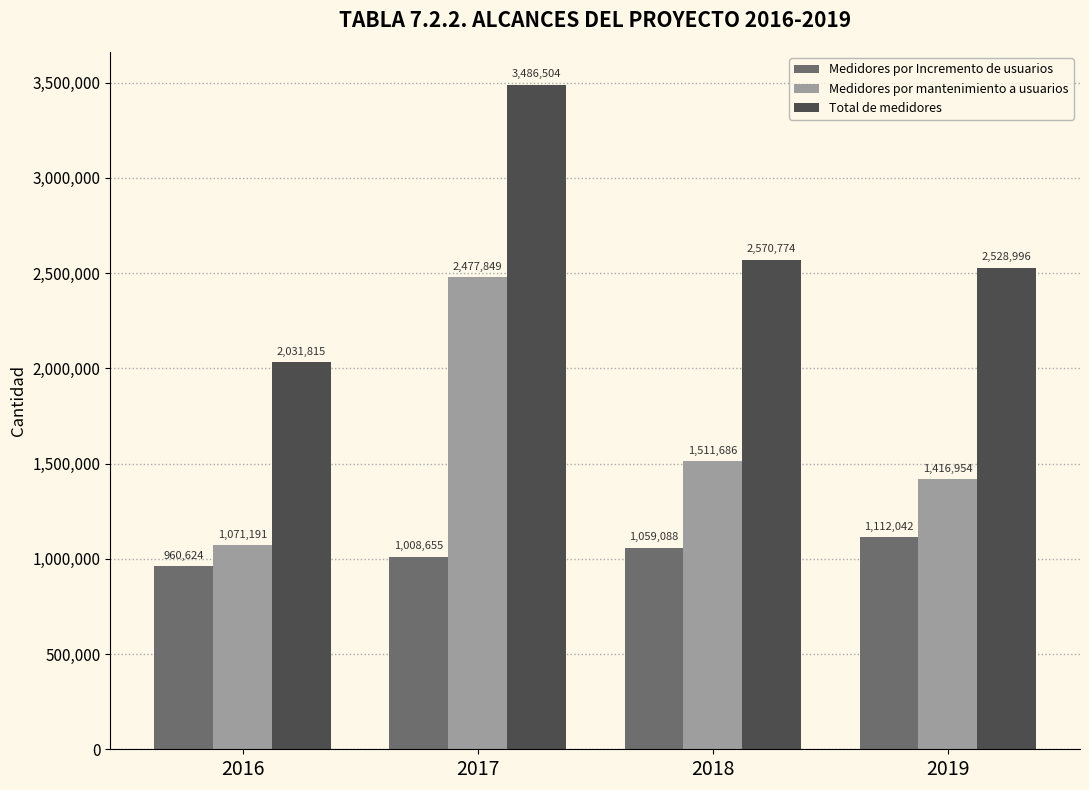

What is the difference between the Total de medidores values at 2016 and 2017?

1454689